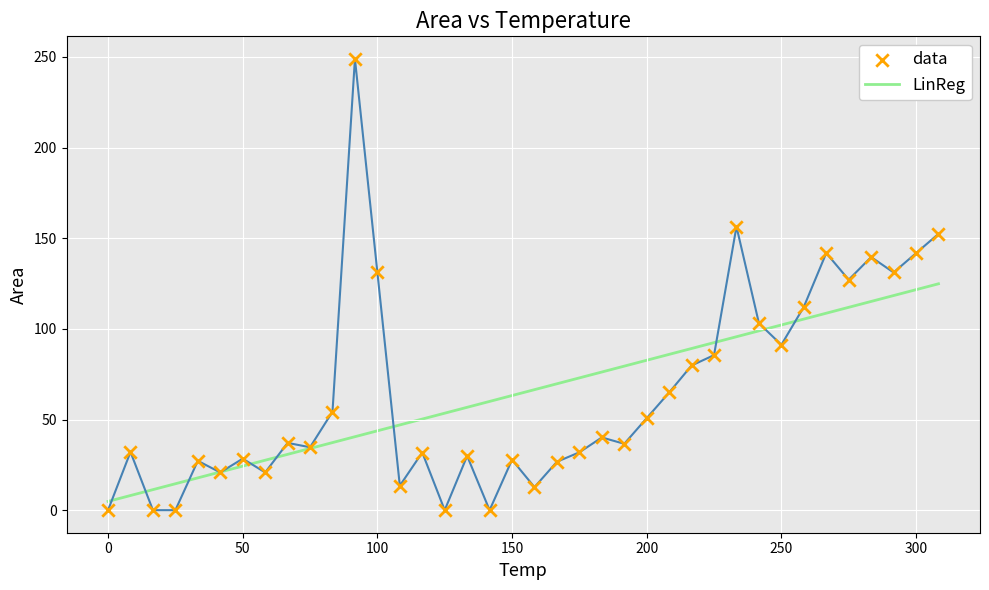

Which series has the largest total across all categories?

LinReg